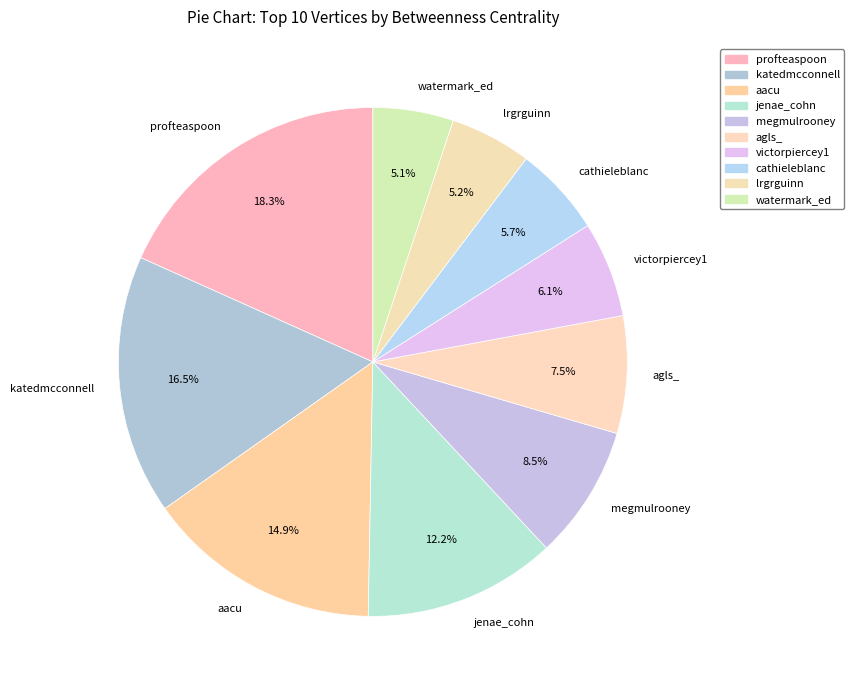

What percentage do megmulrooney and katedmcconnell together represent?

25.0%